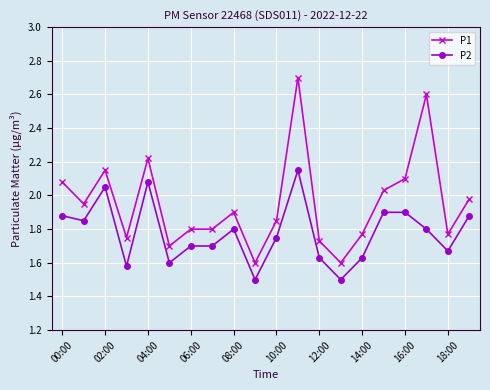

What is the highest value of the P1 series?

2.7